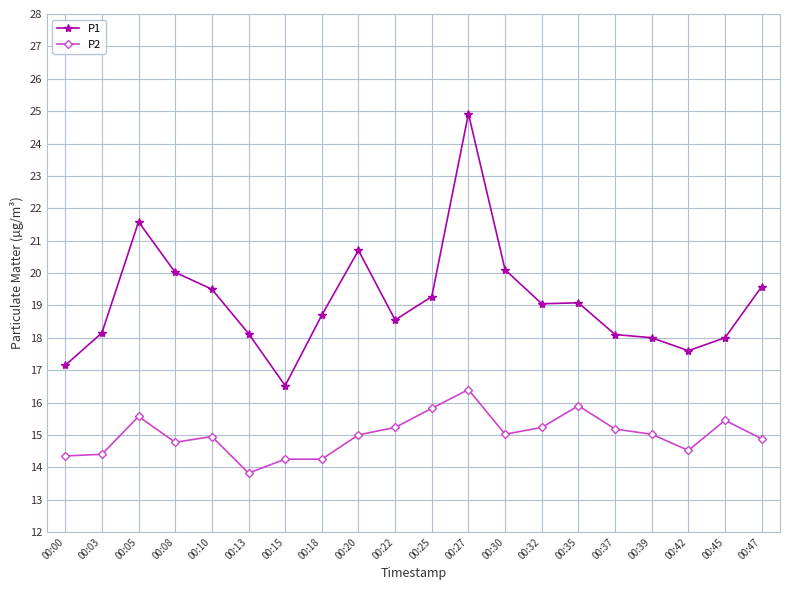

Which series has the widest spread of values?

P1